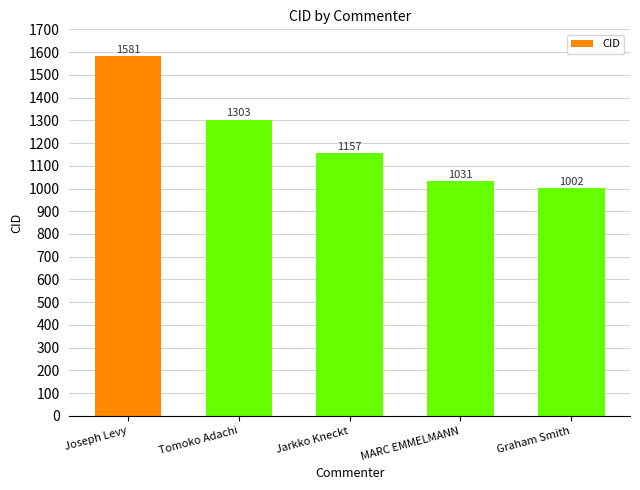

What is the value of the 4th bar from the left?

1031